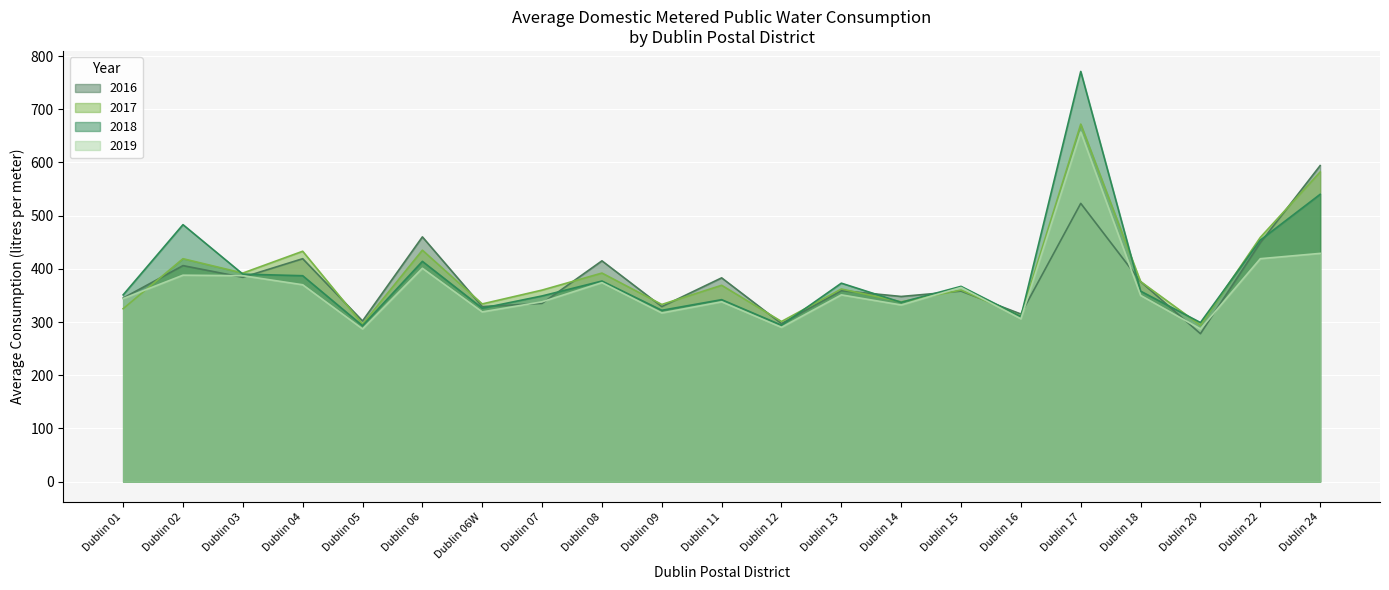

Reading left to right, list all the values displayed in this chart.

2016: 345	406	384	419	302	460	329	335	415	329	383	297	359	348	358	315	523	376	278	449	594
2017: 325	419	392	433	296	435	334	360	392	333	369	301	362	338	360	311	672	376	294	459	582
2018: 351	483	390	387	293	414	326	349	377	322	342	294	373	337	367	310	771	358	299	454	540
2019: 344	388	387	370	287	401	319	338	374	317	338	290	351	332	365	306	657	350	287	419	429